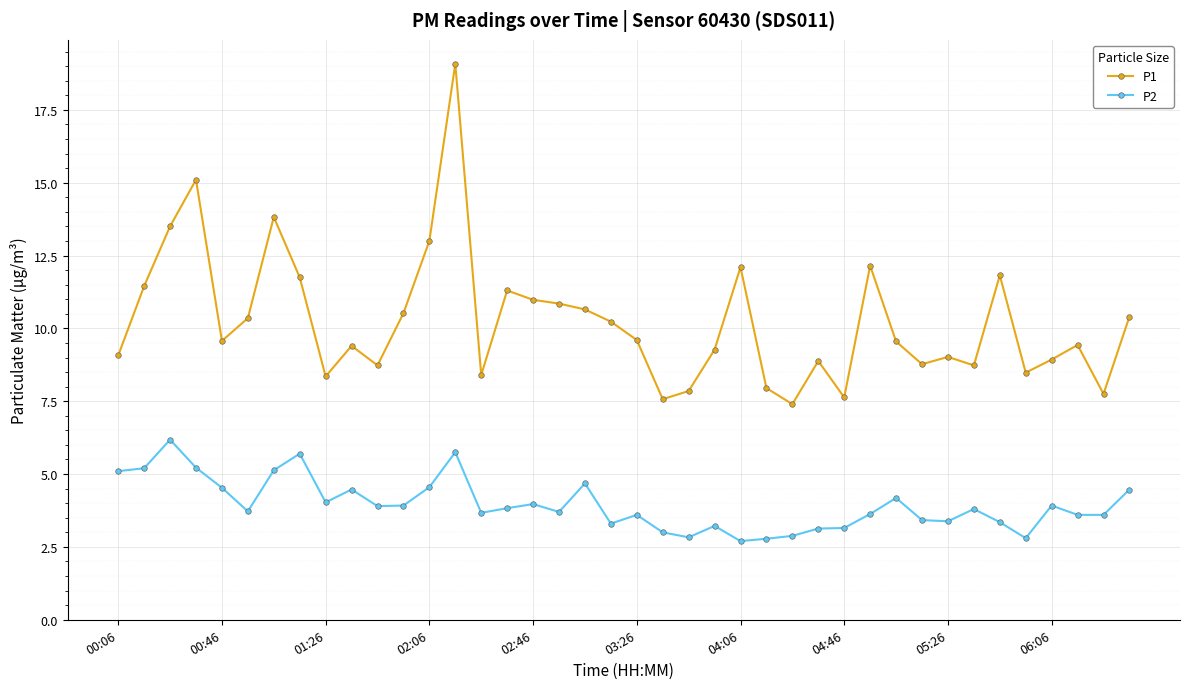

What is the difference between the second highest and second lowest values in the P1 series?

7.5